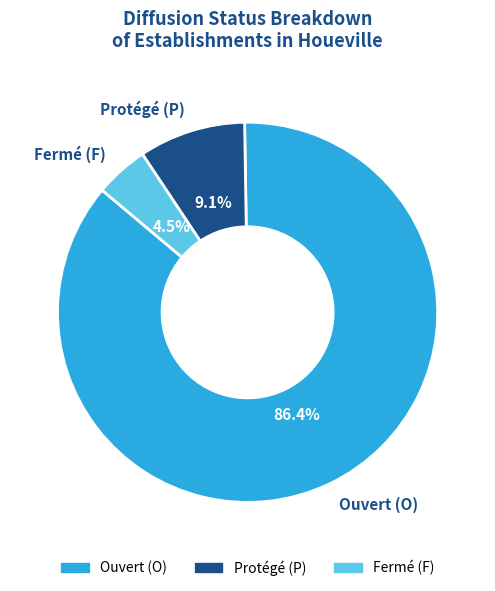

Which slice is the largest?

Ouvert (O)